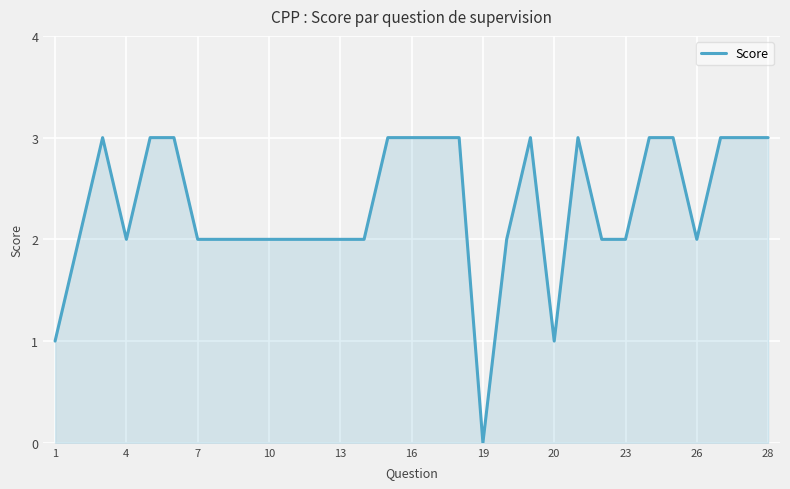

True or false: the data has more than 0 interior local peaks.

True